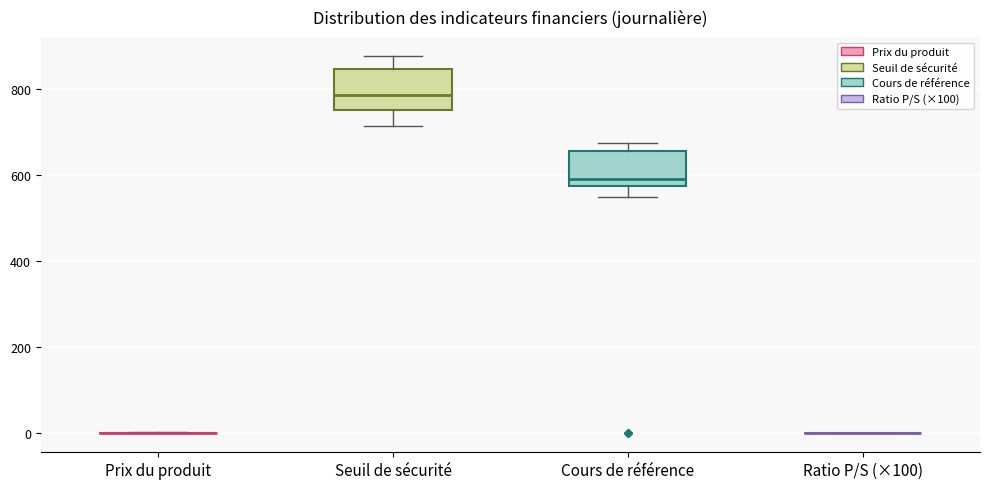

Reading left to right, read every box against the y-axis: the position of its median line, the range the box covers, and the ends of its whiskers. The values are not printed on the chart, so give them approximately, as read against the axis.

Prix du produit: box collapsed to a line at 0, whiskers 0 to 0
Seuil de sécurité: median 780, box 760 to 840, whiskers 720 to 880
Cours de référence: median 600, box 580 to 660, whiskers 560 to 680
Ratio P/S (×100): box collapsed to a line at 0, whiskers 0 to 0